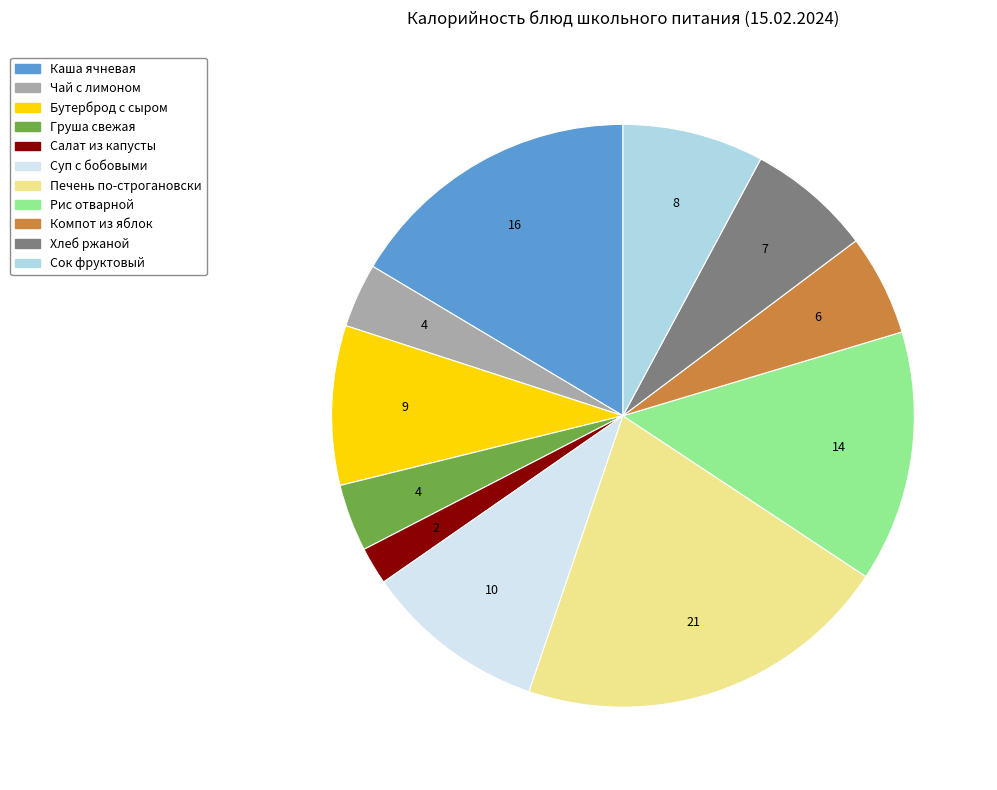

What is the smallest slice in the pie chart?

Салат из капусты